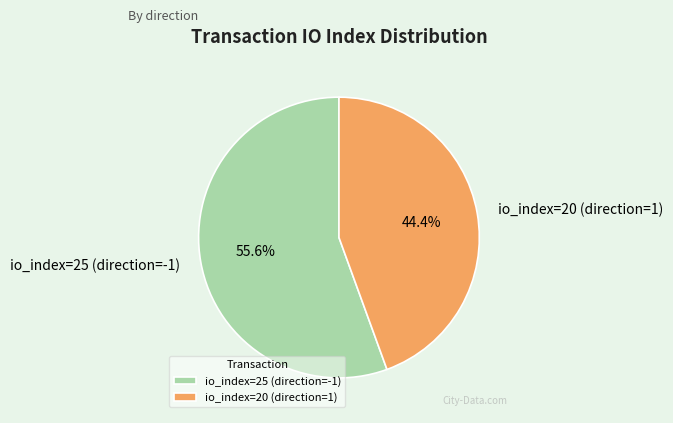

To the nearest percent, what is the difference between the largest and smallest slice percentages?

11%